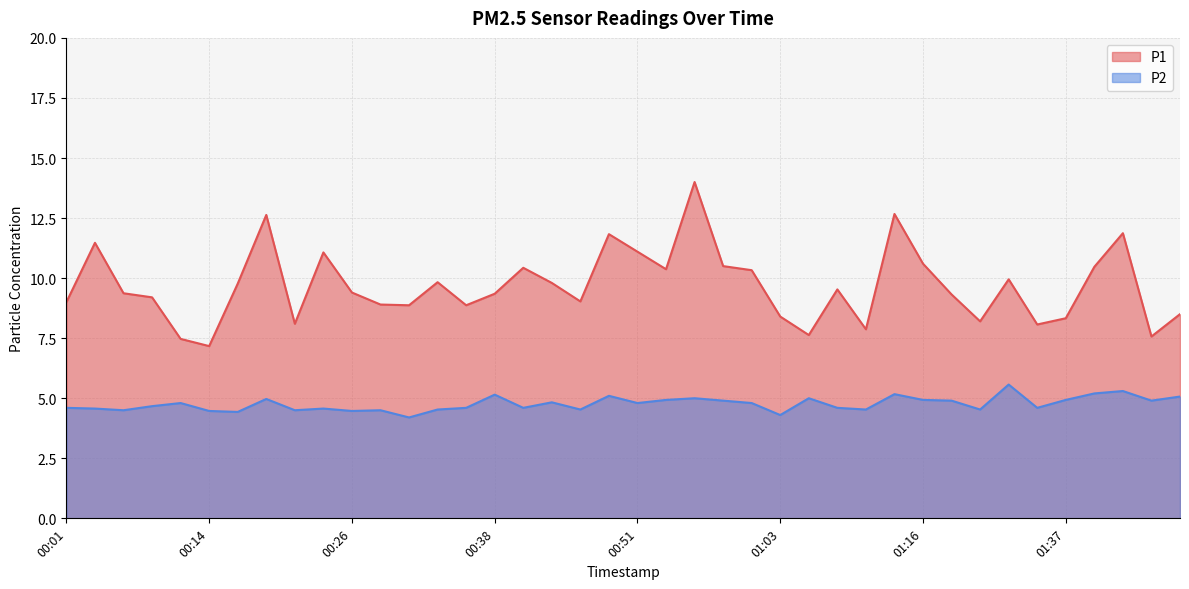

True or false: P1 and P2 intersect in this chart.

False